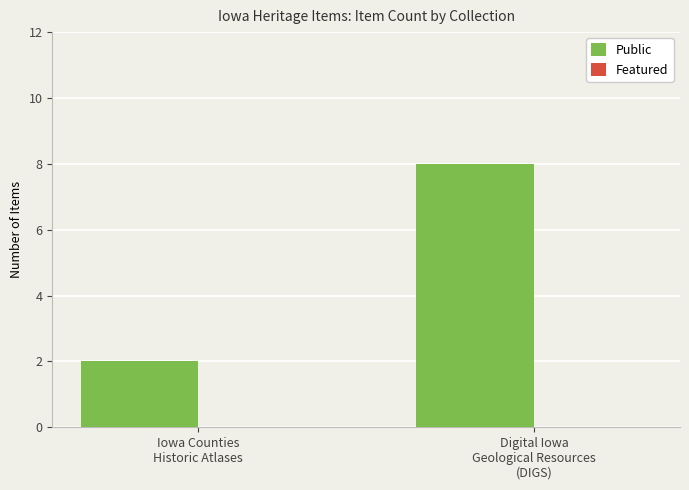

What is the sum of all values?

10